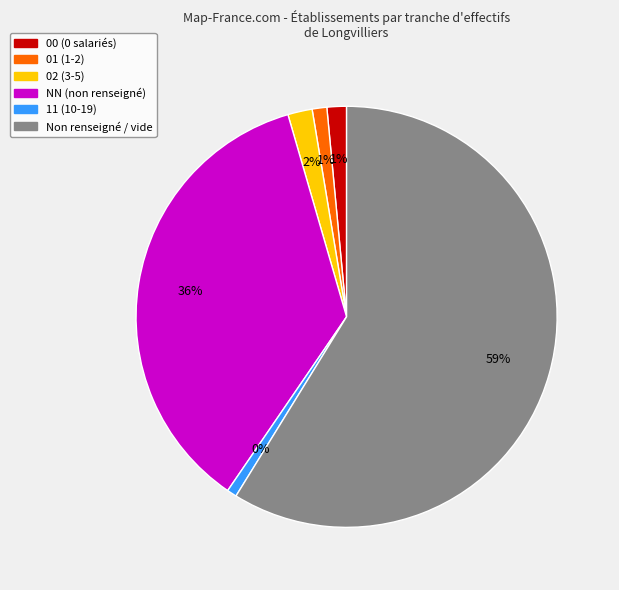

How many segments does this pie chart have?

6